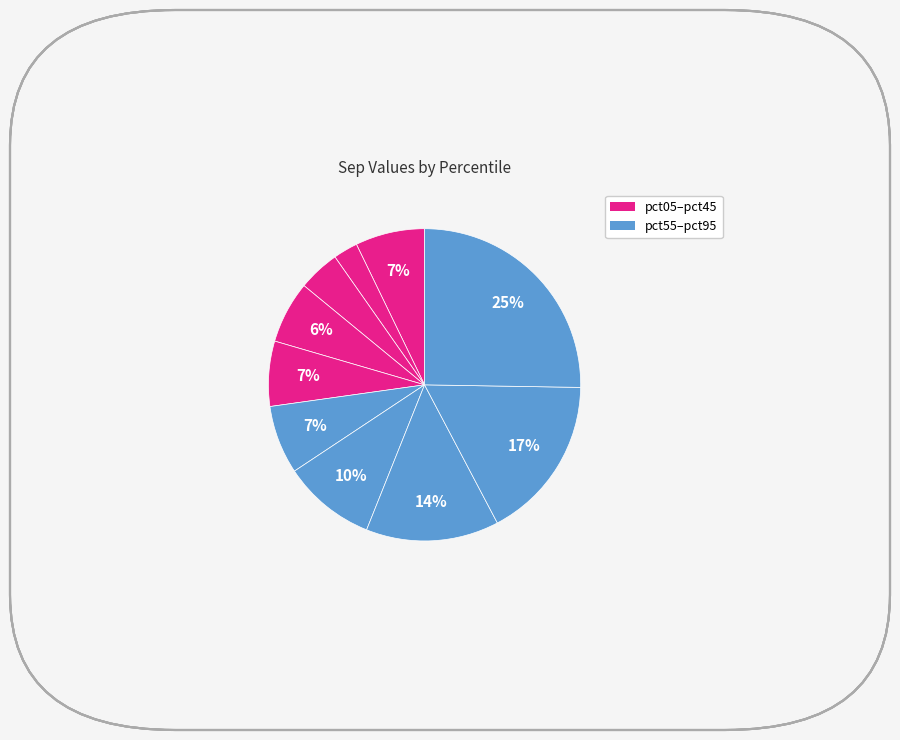

How many segments does this pie chart have?

10